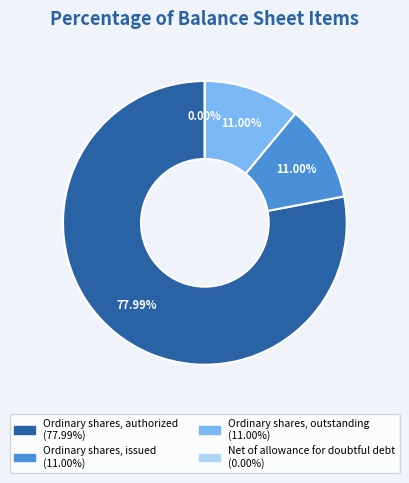

Is it true that Ordinary shares, issued is 1% of the pie?

False